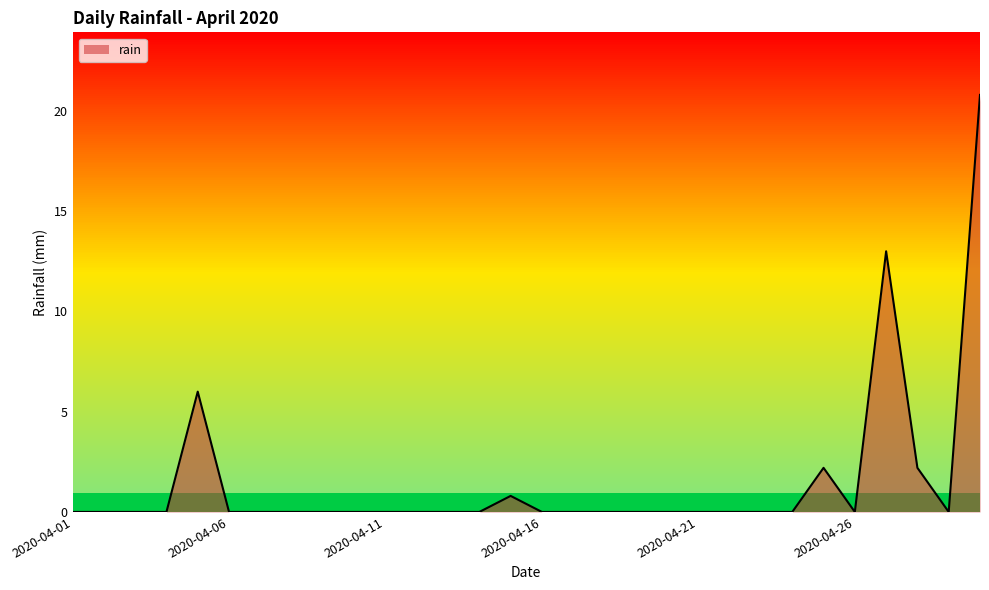

Rank the categories by value from highest to lowest.

2020-04-30, 2020-04-27, 2020-04-05, 2020-04-25, 2020-04-28, 2020-04-15, 2020-04-01, 2020-04-02, 2020-04-03, 2020-04-04, 2020-04-06, 2020-04-07, 2020-04-08, 2020-04-09, 2020-04-10, 2020-04-11, 2020-04-12, 2020-04-13, 2020-04-14, 2020-04-16, 2020-04-17, 2020-04-18, 2020-04-19, 2020-04-20, 2020-04-21, 2020-04-22, 2020-04-23, 2020-04-24, 2020-04-26, 2020-04-29